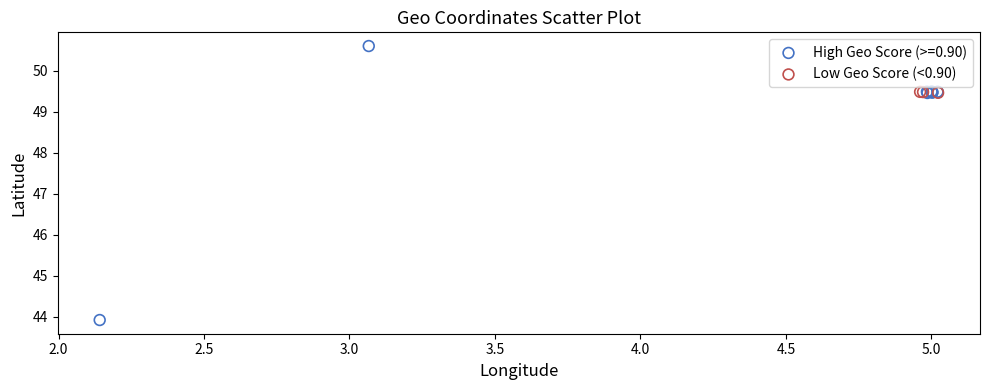

Which series has the widest spread of Y values?

High Geo Score (>=0.90)